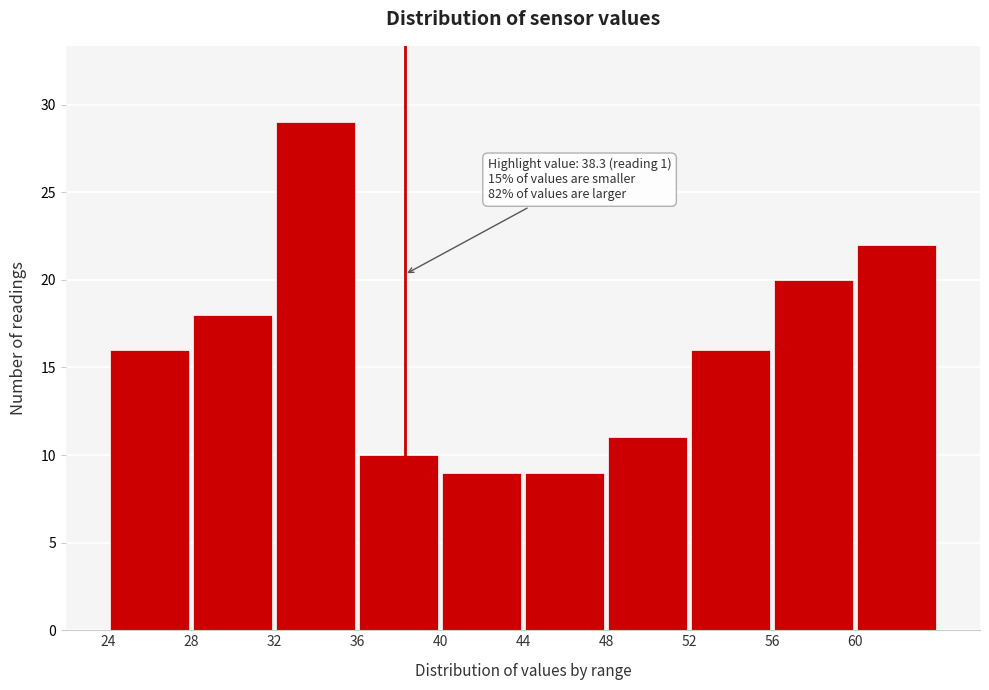

Which range on the x-axis has the tallest bar?

32 to 36